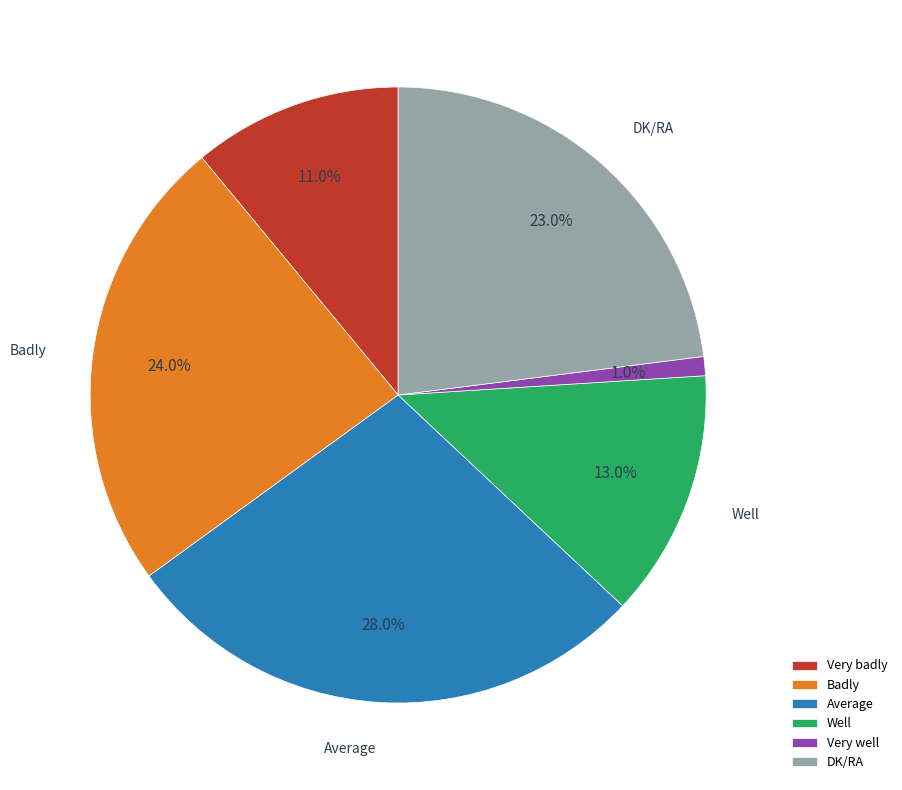

How many segments does this pie chart have?

6